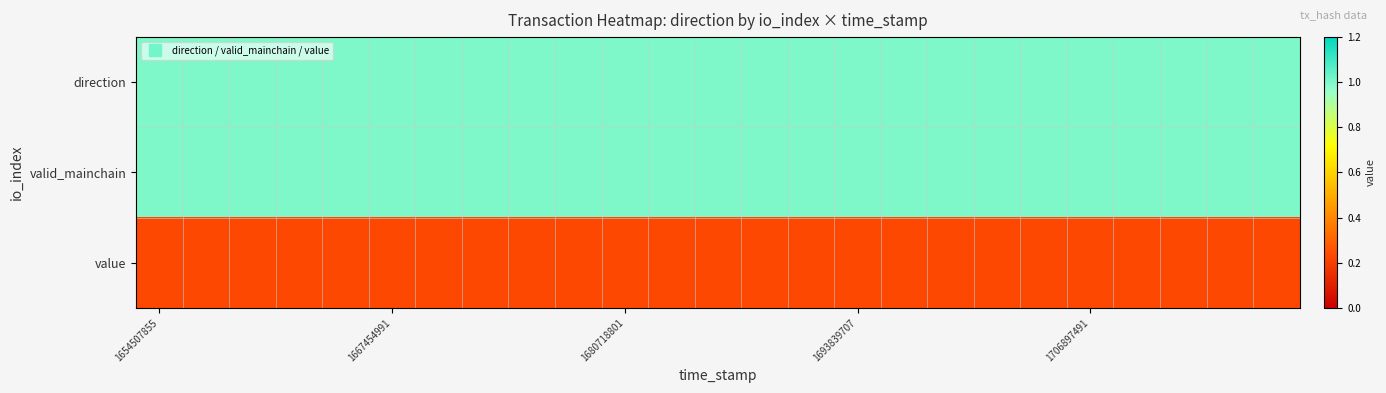

At which category does the chart reach its peak across all series?

1654507855